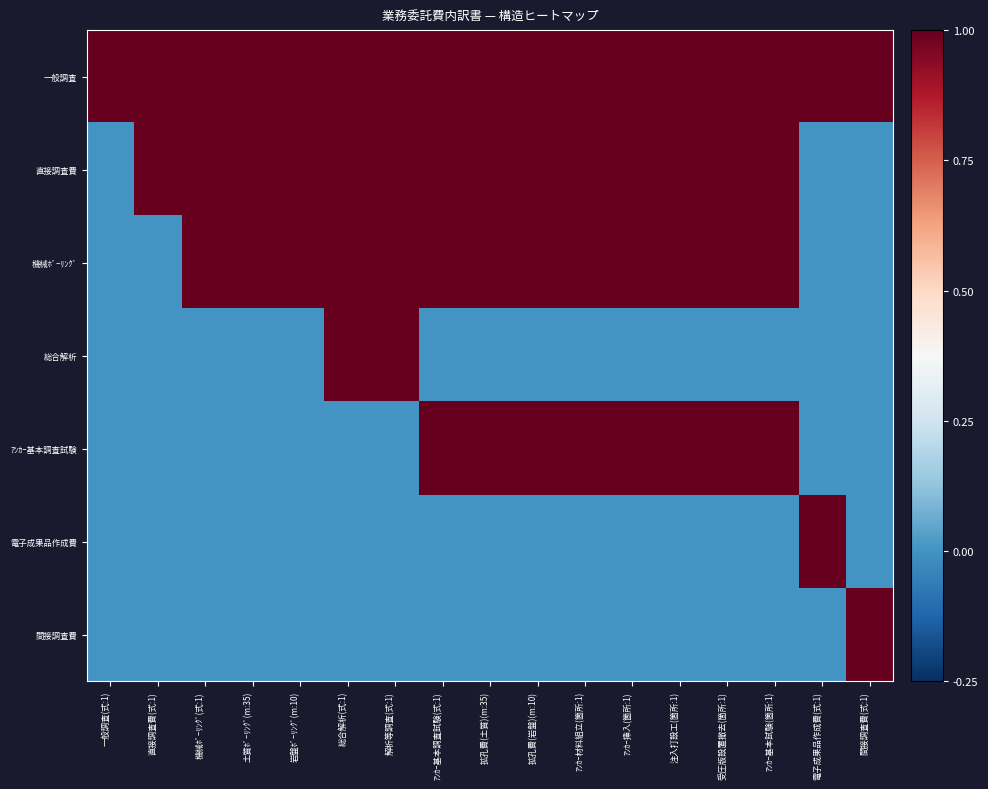

Reading left to right, what are all the values shown in this chart?

一般調査: 一般調査(式:1)=1	直接調査費(式:1)=1	機械ﾎﾞｰﾘﾝｸﾞ(式:1)=1	土質ﾎﾞｰﾘﾝｸﾞ(m:35)=1	岩盤ﾎﾞｰﾘﾝｸﾞ(m:10)=1	総合解析(式:1)=1	解析等調査(式:1)=1	ｱﾝｶｰ基本調査試験(式:1)=1	拡孔費(土質)(m:35)=1	拡孔費(岩盤)(m:10)=1	ｱﾝｶｰ材料組立(箇所:1)=1	ｱﾝｶｰ挿入(箇所:1)=1	注入打設工(箇所:1)=1	受圧版設置撤去(箇所:1)=1	ｱﾝｶｰ基本試験(箇所:1)=1	電子成果品作成費(式:1)=1	間接調査費(式:1)=1
直接調査費: 一般調査(式:1)=0	直接調査費(式:1)=1	機械ﾎﾞｰﾘﾝｸﾞ(式:1)=1	土質ﾎﾞｰﾘﾝｸﾞ(m:35)=1	岩盤ﾎﾞｰﾘﾝｸﾞ(m:10)=1	総合解析(式:1)=1	解析等調査(式:1)=1	ｱﾝｶｰ基本調査試験(式:1)=1	拡孔費(土質)(m:35)=1	拡孔費(岩盤)(m:10)=1	ｱﾝｶｰ材料組立(箇所:1)=1	ｱﾝｶｰ挿入(箇所:1)=1	注入打設工(箇所:1)=1	受圧版設置撤去(箇所:1)=1	ｱﾝｶｰ基本試験(箇所:1)=1	電子成果品作成費(式:1)=0	間接調査費(式:1)=0
機械ﾎﾞｰﾘﾝｸﾞ: 一般調査(式:1)=0	直接調査費(式:1)=0	機械ﾎﾞｰﾘﾝｸﾞ(式:1)=1	土質ﾎﾞｰﾘﾝｸﾞ(m:35)=1	岩盤ﾎﾞｰﾘﾝｸﾞ(m:10)=1	総合解析(式:1)=1	解析等調査(式:1)=1	ｱﾝｶｰ基本調査試験(式:1)=1	拡孔費(土質)(m:35)=1	拡孔費(岩盤)(m:10)=1	ｱﾝｶｰ材料組立(箇所:1)=1	ｱﾝｶｰ挿入(箇所:1)=1	注入打設工(箇所:1)=1	受圧版設置撤去(箇所:1)=1	ｱﾝｶｰ基本試験(箇所:1)=1	電子成果品作成費(式:1)=0	間接調査費(式:1)=0
総合解析: 一般調査(式:1)=0	直接調査費(式:1)=0	機械ﾎﾞｰﾘﾝｸﾞ(式:1)=0	土質ﾎﾞｰﾘﾝｸﾞ(m:35)=0	岩盤ﾎﾞｰﾘﾝｸﾞ(m:10)=0	総合解析(式:1)=1	解析等調査(式:1)=1	ｱﾝｶｰ基本調査試験(式:1)=0	拡孔費(土質)(m:35)=0	拡孔費(岩盤)(m:10)=0	ｱﾝｶｰ材料組立(箇所:1)=0	ｱﾝｶｰ挿入(箇所:1)=0	注入打設工(箇所:1)=0	受圧版設置撤去(箇所:1)=0	ｱﾝｶｰ基本試験(箇所:1)=0	電子成果品作成費(式:1)=0	間接調査費(式:1)=0
ｱﾝｶｰ基本調査試験: 一般調査(式:1)=0	直接調査費(式:1)=0	機械ﾎﾞｰﾘﾝｸﾞ(式:1)=0	土質ﾎﾞｰﾘﾝｸﾞ(m:35)=0	岩盤ﾎﾞｰﾘﾝｸﾞ(m:10)=0	総合解析(式:1)=0	解析等調査(式:1)=0	ｱﾝｶｰ基本調査試験(式:1)=1	拡孔費(土質)(m:35)=1	拡孔費(岩盤)(m:10)=1	ｱﾝｶｰ材料組立(箇所:1)=1	ｱﾝｶｰ挿入(箇所:1)=1	注入打設工(箇所:1)=1	受圧版設置撤去(箇所:1)=1	ｱﾝｶｰ基本試験(箇所:1)=1	電子成果品作成費(式:1)=0	間接調査費(式:1)=0
電子成果品作成費: 一般調査(式:1)=0	直接調査費(式:1)=0	機械ﾎﾞｰﾘﾝｸﾞ(式:1)=0	土質ﾎﾞｰﾘﾝｸﾞ(m:35)=0	岩盤ﾎﾞｰﾘﾝｸﾞ(m:10)=0	総合解析(式:1)=0	解析等調査(式:1)=0	ｱﾝｶｰ基本調査試験(式:1)=0	拡孔費(土質)(m:35)=0	拡孔費(岩盤)(m:10)=0	ｱﾝｶｰ材料組立(箇所:1)=0	ｱﾝｶｰ挿入(箇所:1)=0	注入打設工(箇所:1)=0	受圧版設置撤去(箇所:1)=0	ｱﾝｶｰ基本試験(箇所:1)=0	電子成果品作成費(式:1)=1	間接調査費(式:1)=0
間接調査費: 一般調査(式:1)=0	直接調査費(式:1)=0	機械ﾎﾞｰﾘﾝｸﾞ(式:1)=0	土質ﾎﾞｰﾘﾝｸﾞ(m:35)=0	岩盤ﾎﾞｰﾘﾝｸﾞ(m:10)=0	総合解析(式:1)=0	解析等調査(式:1)=0	ｱﾝｶｰ基本調査試験(式:1)=0	拡孔費(土質)(m:35)=0	拡孔費(岩盤)(m:10)=0	ｱﾝｶｰ材料組立(箇所:1)=0	ｱﾝｶｰ挿入(箇所:1)=0	注入打設工(箇所:1)=0	受圧版設置撤去(箇所:1)=0	ｱﾝｶｰ基本試験(箇所:1)=0	電子成果品作成費(式:1)=0	間接調査費(式:1)=1